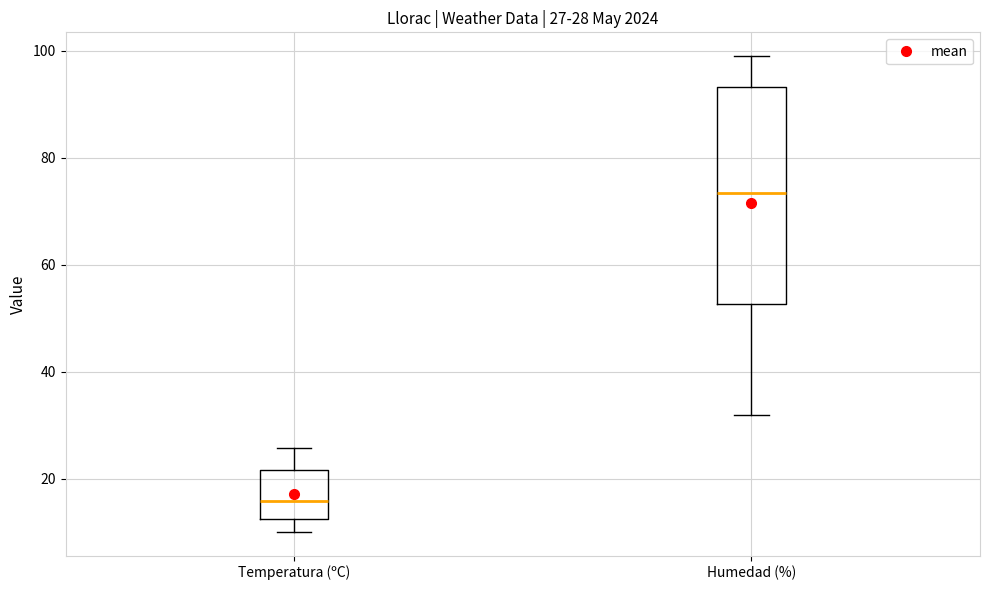

Which box has the highest median line?

Humedad (%)